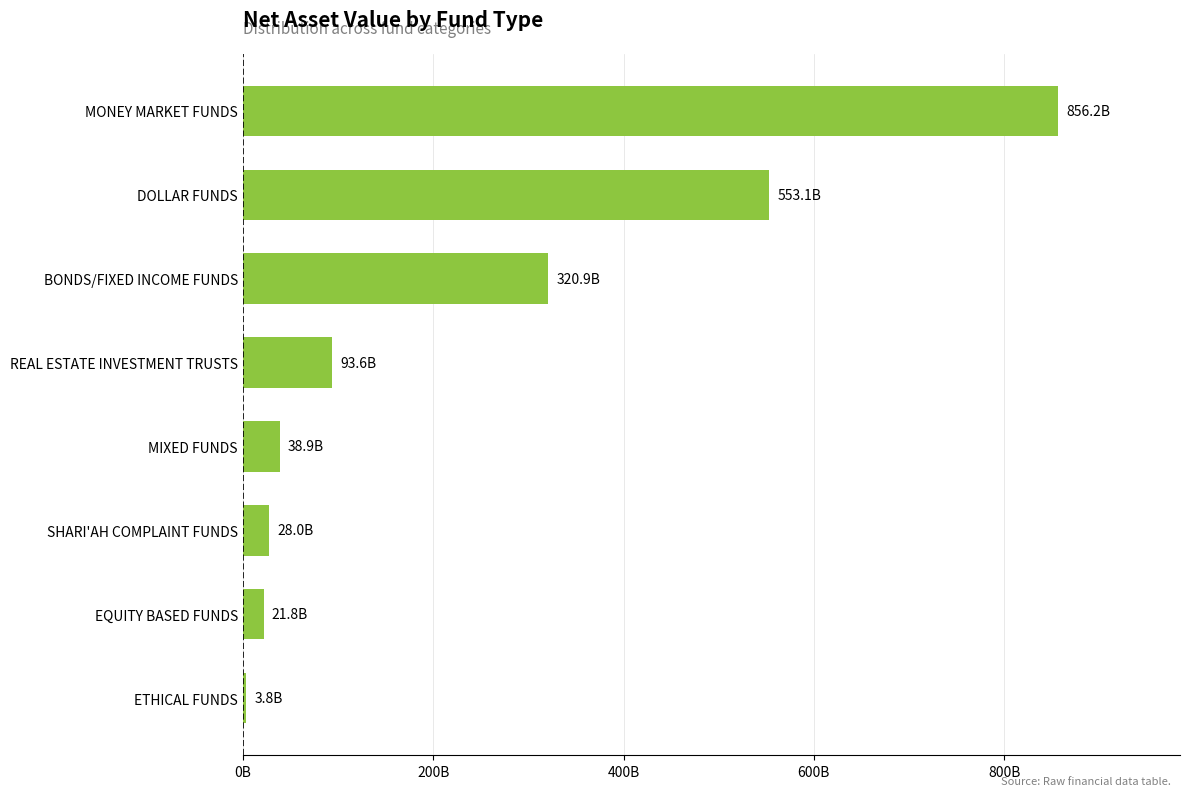

Are the bars horizontal?

Yes